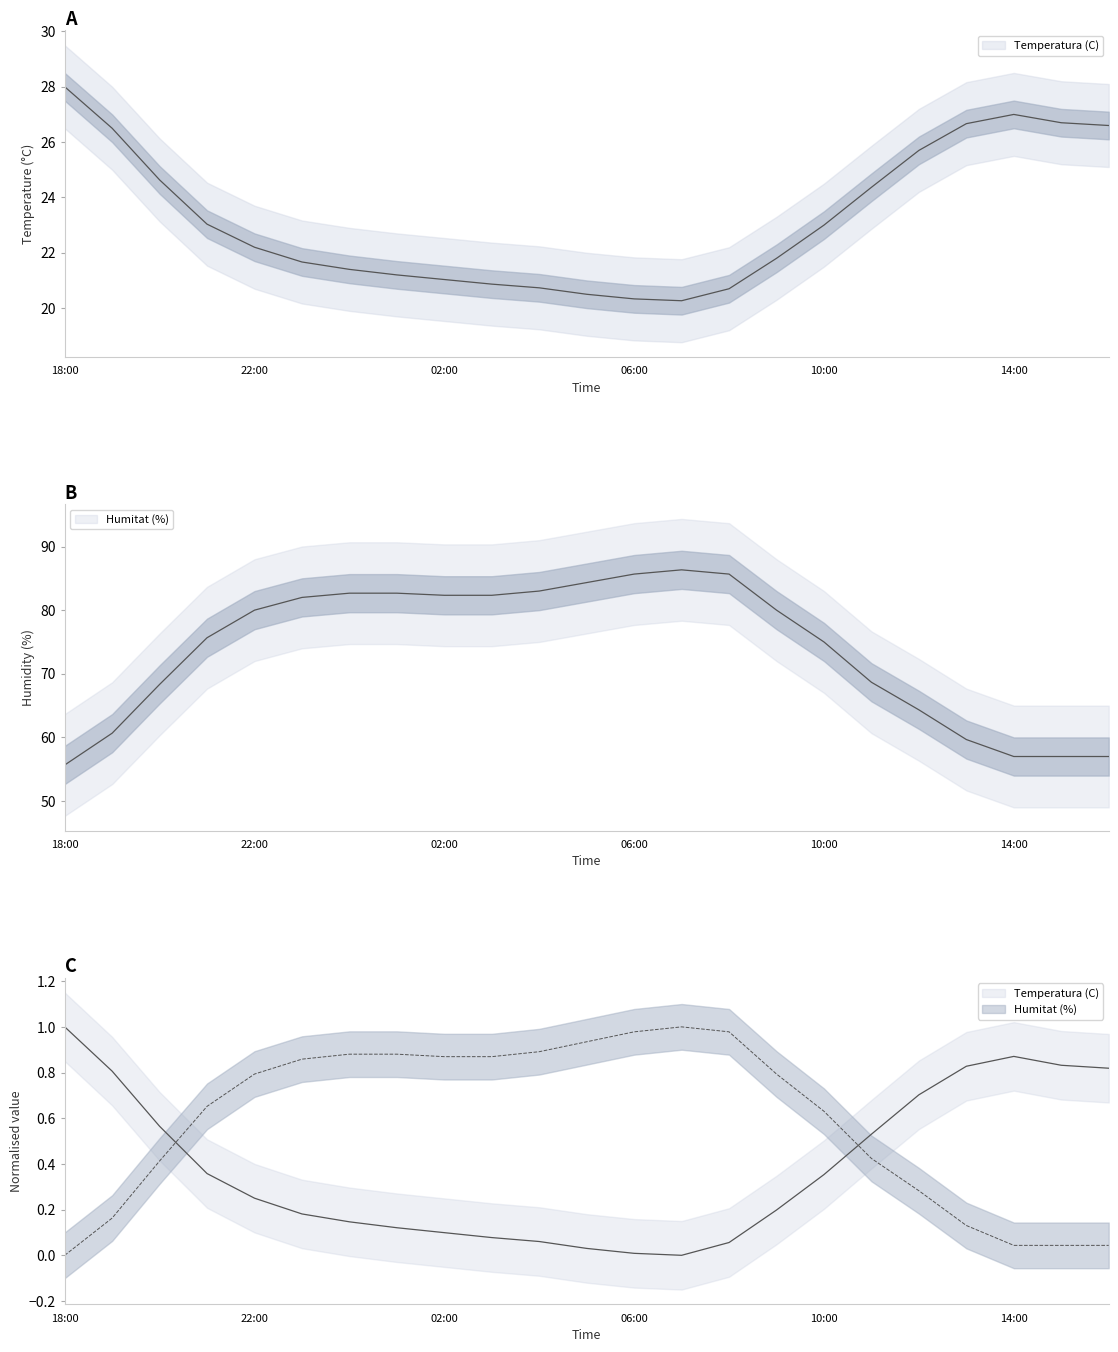

True or false: Humitat (%) has a value of 57.0 at 14:00.

True